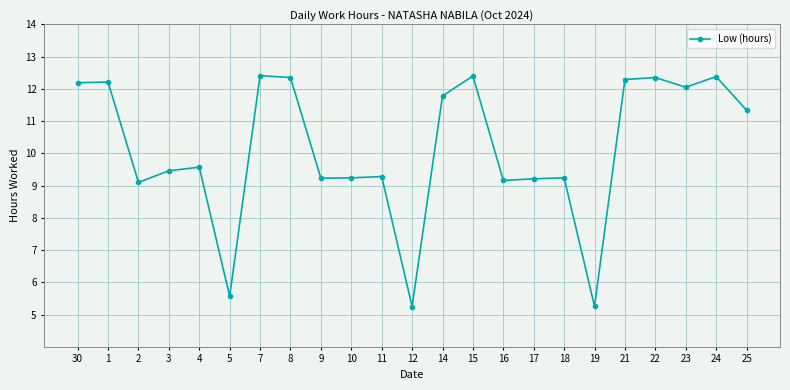

Read the value at 30.

12.2